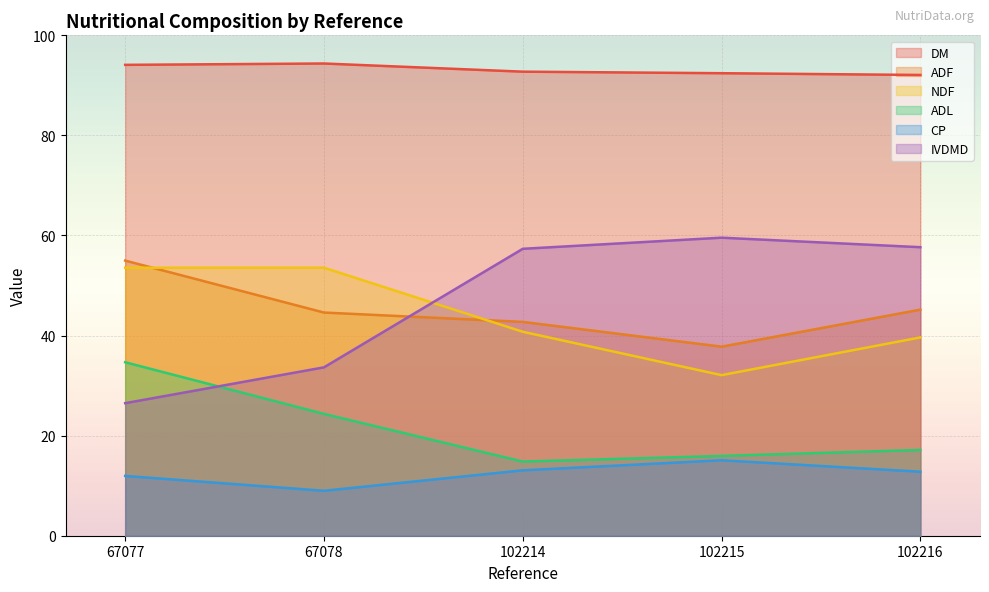

Between 67078 and 102214, which is larger?

67078